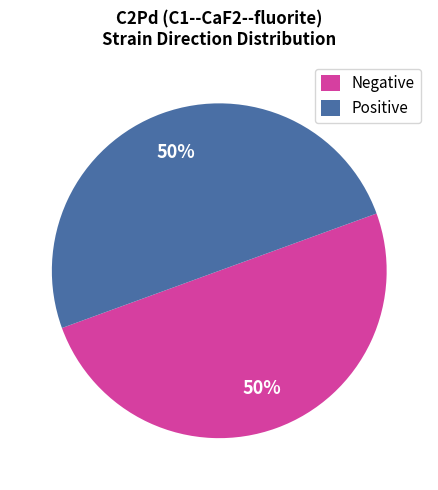

To the nearest percent, what is the average slice percentage?

50%